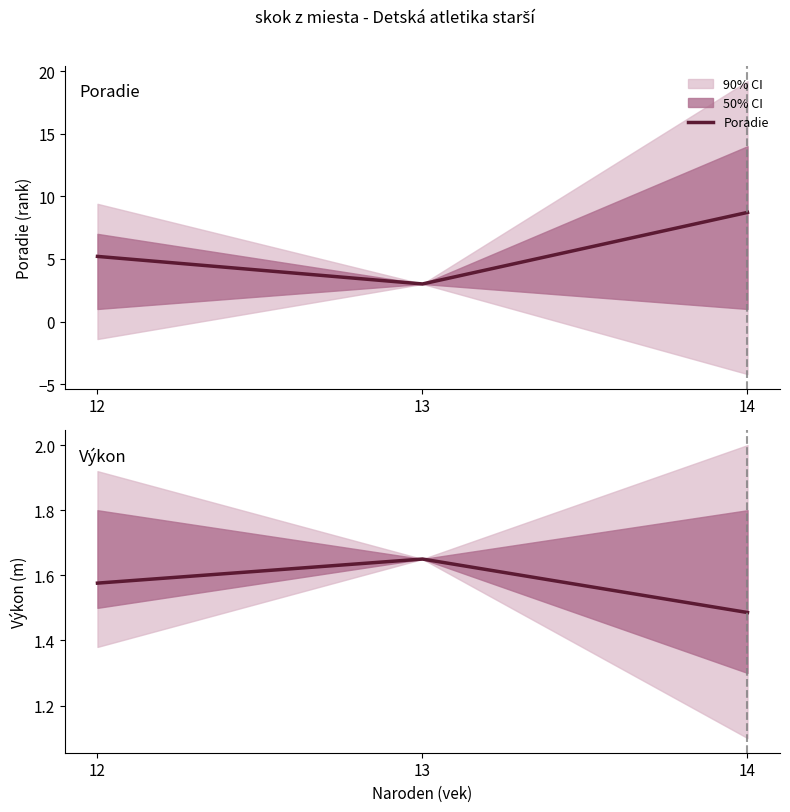

What is the average value of the Poradie series?

5.6